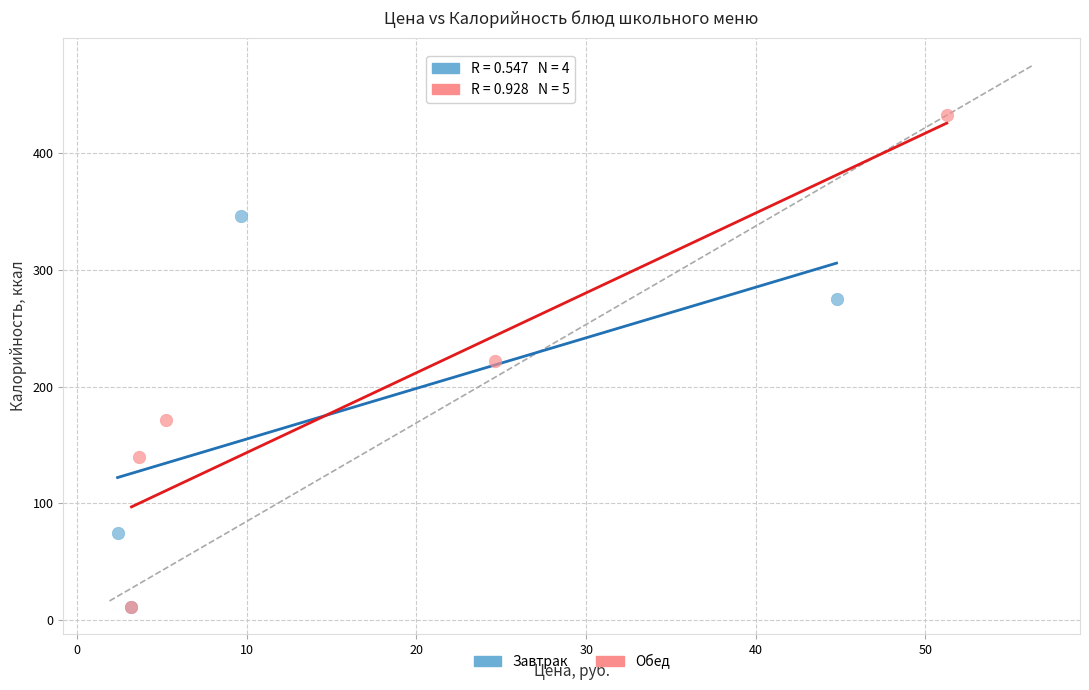

Which series has the largest Y range (max minus min)?

Обед